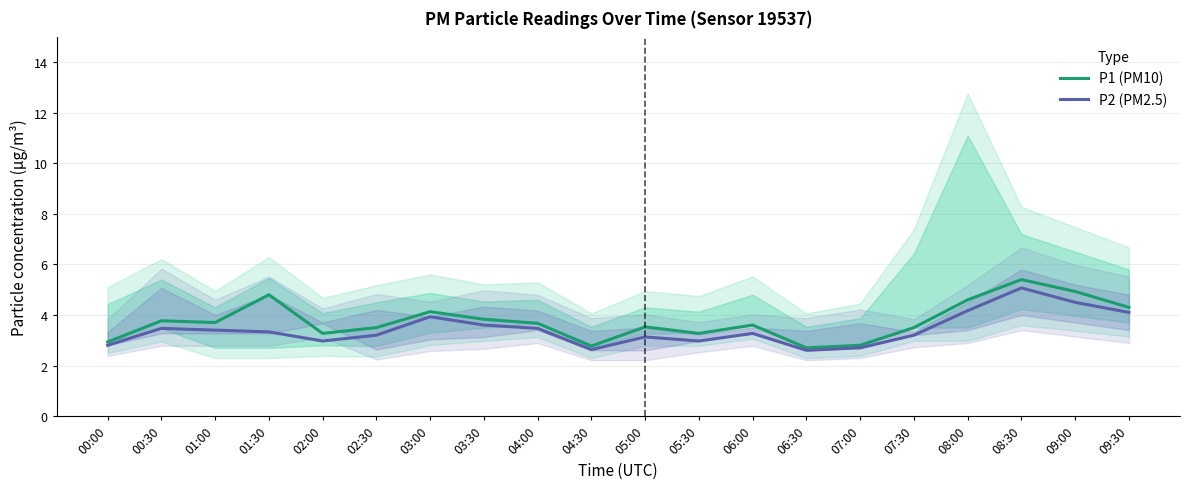

What is the label of the 17th point from the right?

01:30